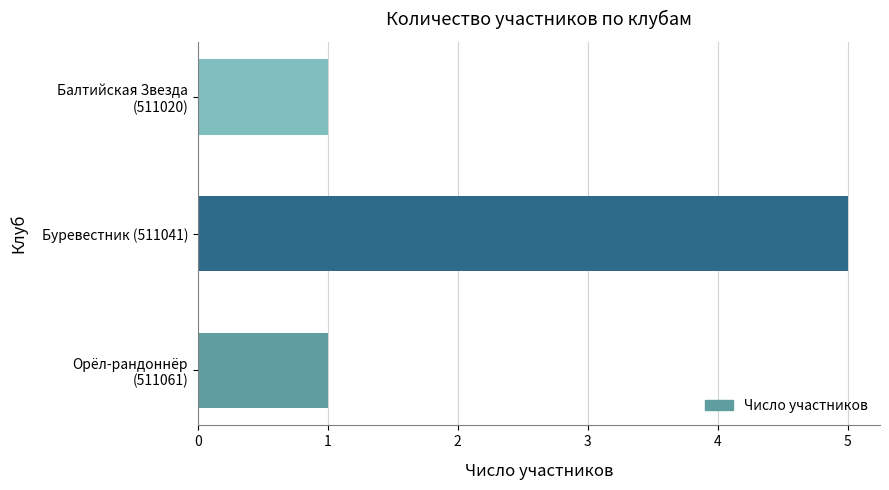

What is the minimum value shown in the chart?

1